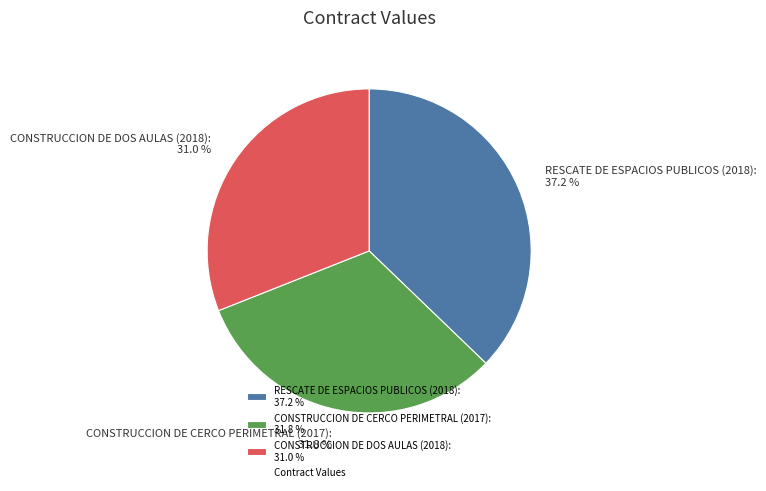

Is there a majority slice in this chart?

No